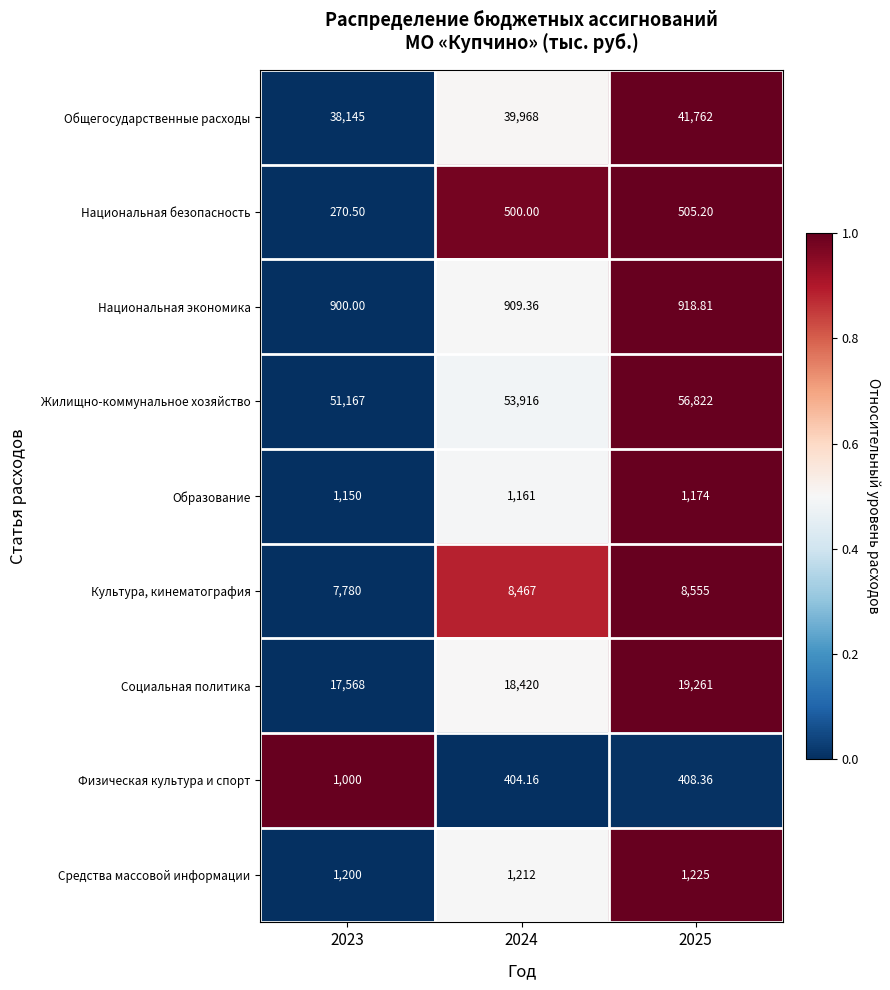

Rank the series by their maximum value, from lowest to highest.

Национальная безопасность, Национальная экономика, Физическая культура и спорт, Образование, Средства массовой информации, Культура, кинематография, Социальная политика, Общегосударственные расходы, Жилищно-коммунальное хозяйство